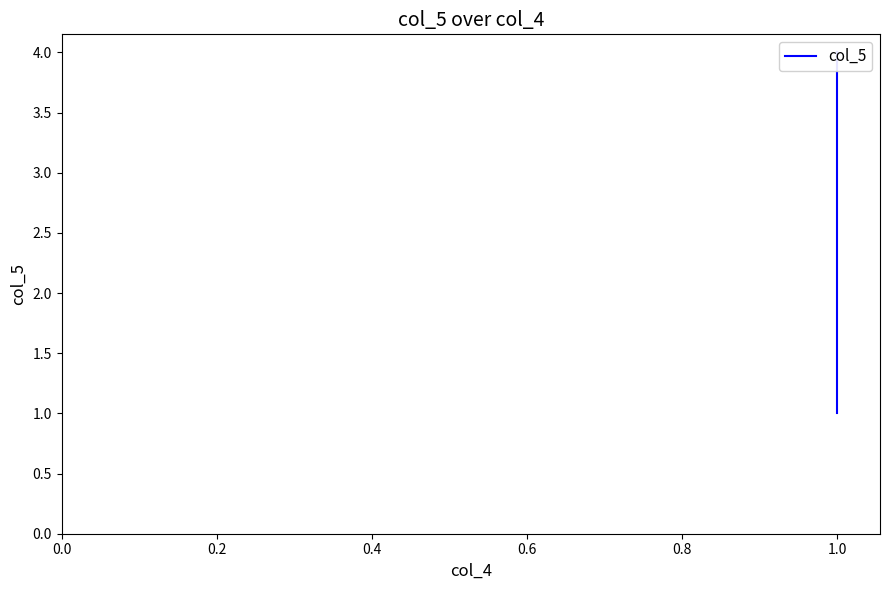

How many values are between 2 and 4?

3